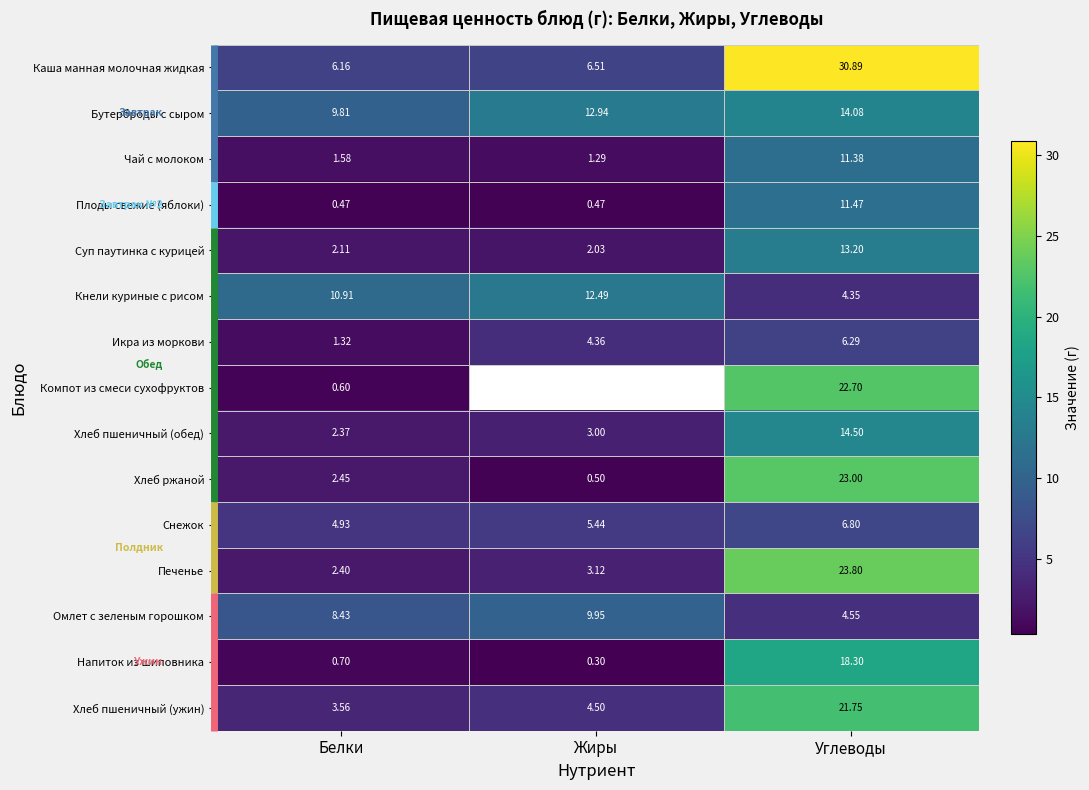

Where is Омлет с зеленым горошком nearest to the value 7?

Белки